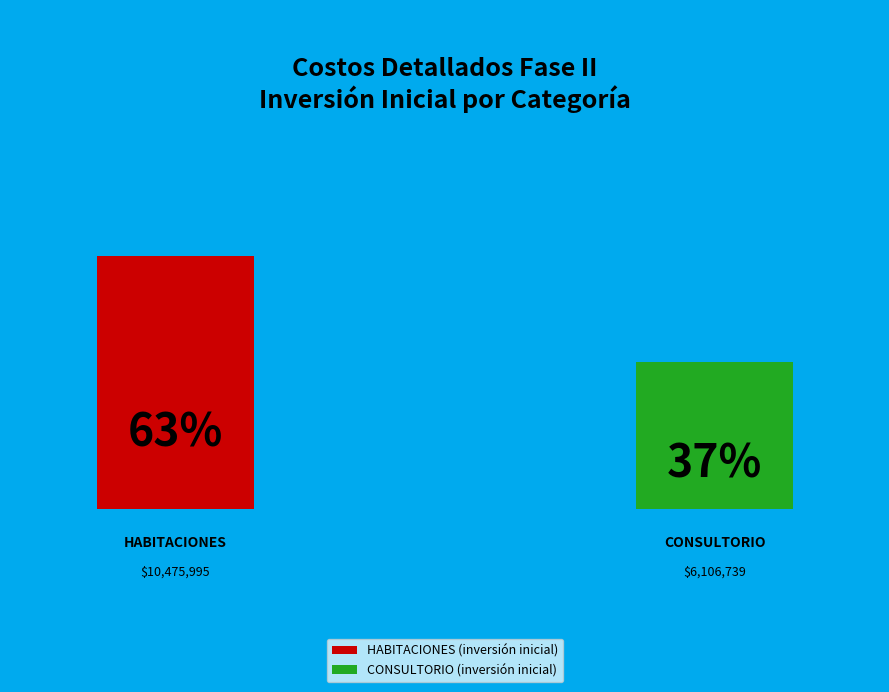

Which category has the smallest portion of the pie?

CONSULTORIO (inversión inicial)